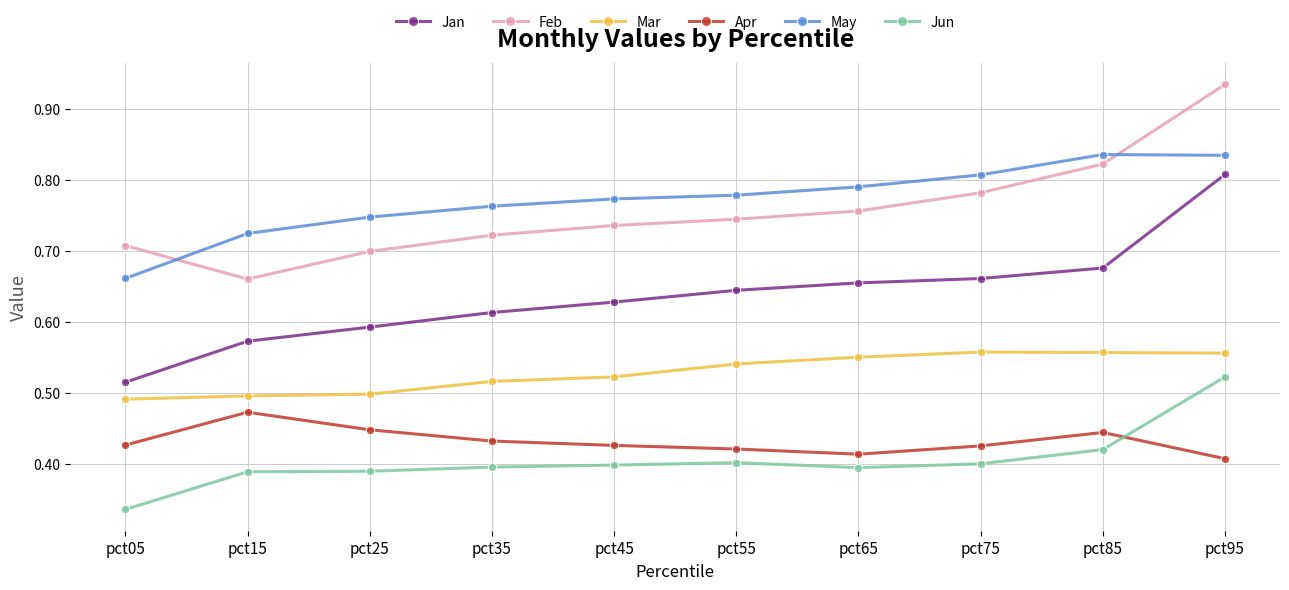

Which series has the largest range (max minus min)?

Jan